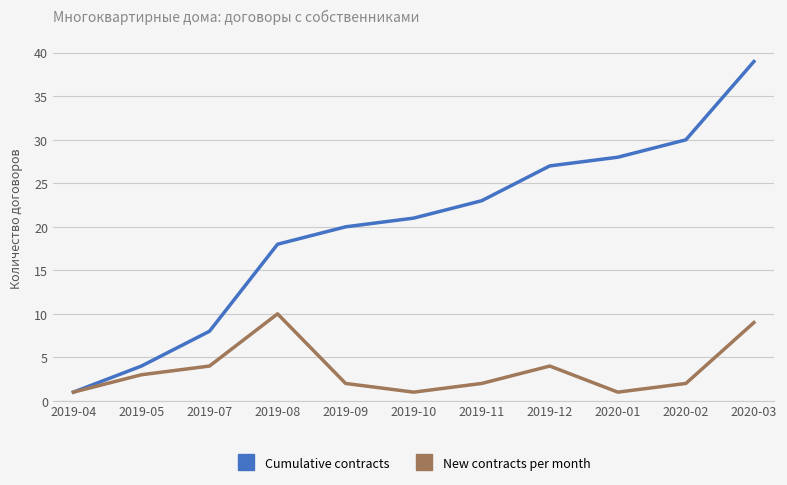

Rank the series by their average value, from highest to lowest.

Cumulative contracts, New contracts per month